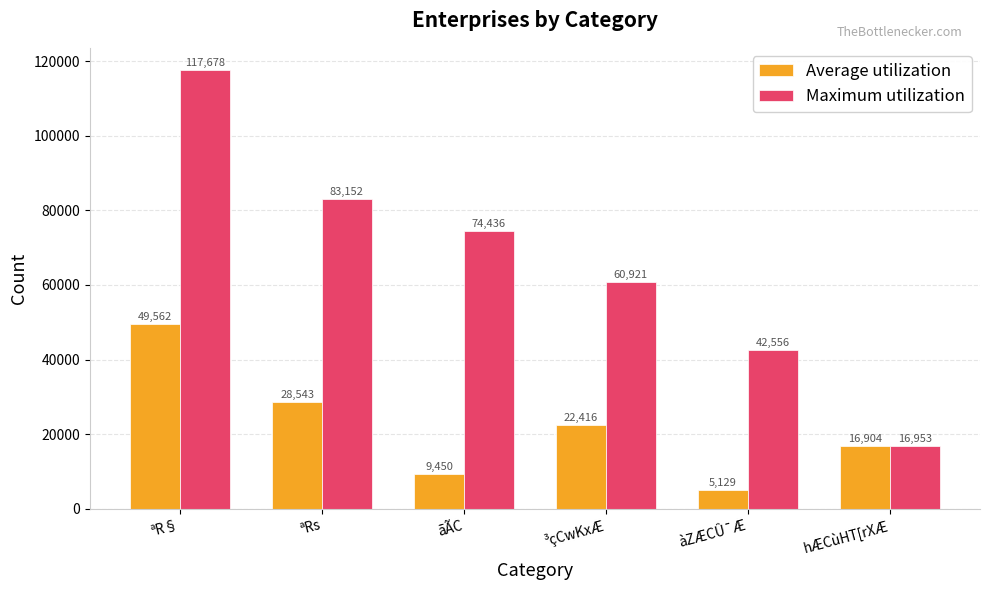

Does the chart contain stacked bars?

No